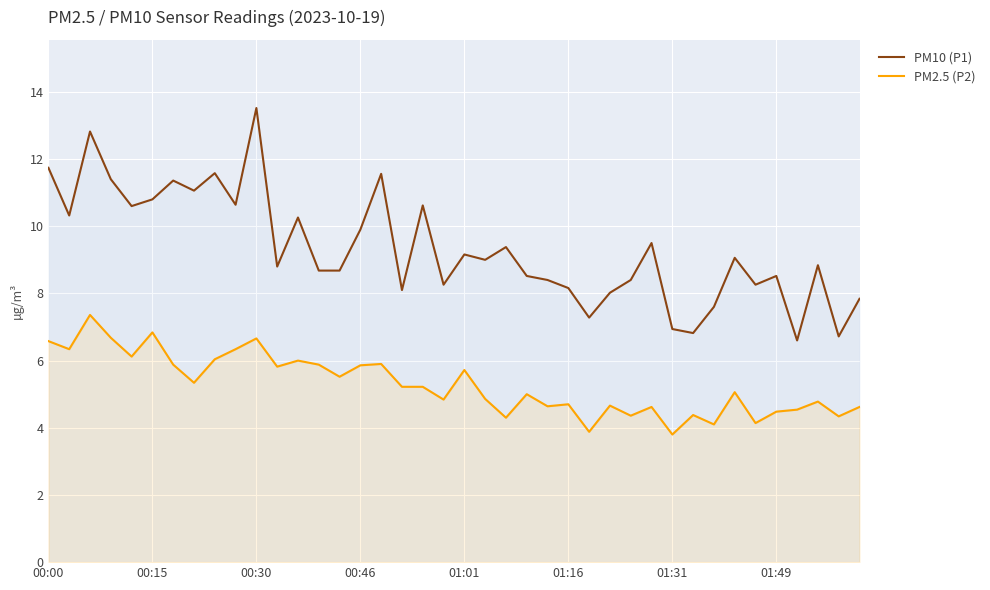

What is the difference between the second highest and minimum values in the PM2.5 (P2) series?

3.0